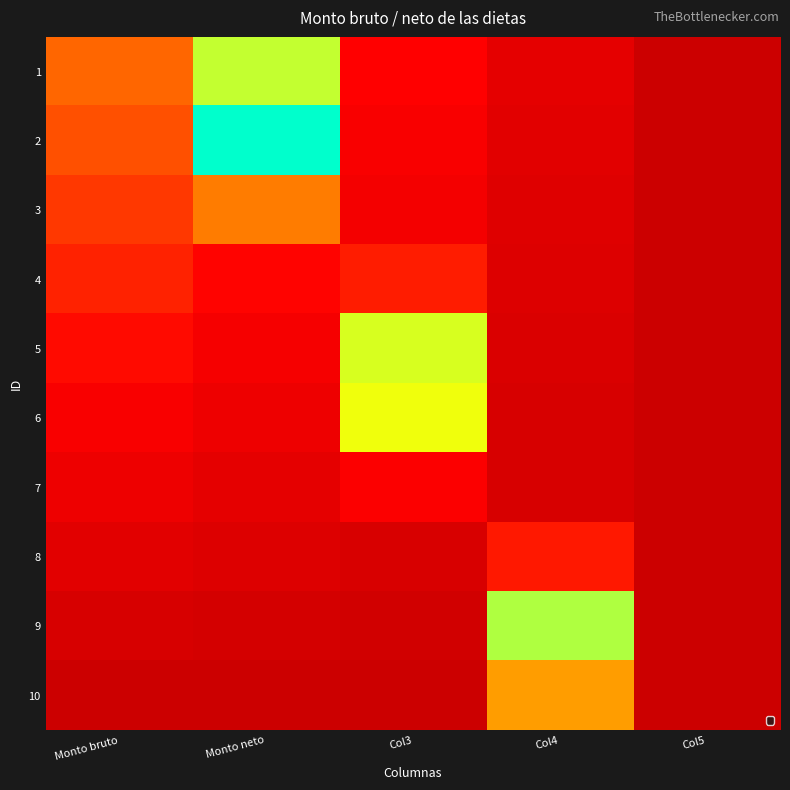

Reading left to right, list all the values displayed in this chart.

1: Monto bruto=0.4	Monto neto=0.8	Col3=0.2	Col4=0.1	Col5=0.0
2: Monto bruto=0.4	Monto neto=1.1	Col3=0.2	Col4=0.1	Col5=0.0
3: Monto bruto=0.3	Monto neto=0.5	Col3=0.2	Col4=0.1	Col5=0.0
4: Monto bruto=0.3	Monto neto=0.2	Col3=0.3	Col4=0.1	Col5=0.0
5: Monto bruto=0.2	Monto neto=0.2	Col3=0.8	Col4=0.1	Col5=0.0
6: Monto bruto=0.2	Monto neto=0.1	Col3=0.8	Col4=0.0	Col5=0.0
7: Monto bruto=0.1	Monto neto=0.1	Col3=0.2	Col4=0.0	Col5=0.0
8: Monto bruto=0.1	Monto neto=0.1	Col3=0.0	Col4=0.2	Col5=0.0
9: Monto bruto=0.0	Monto neto=0.0	Col3=0.0	Col4=0.9	Col5=0.0
10: Monto bruto=0.0	Monto neto=0.0	Col3=0.0	Col4=0.5	Col5=0.0